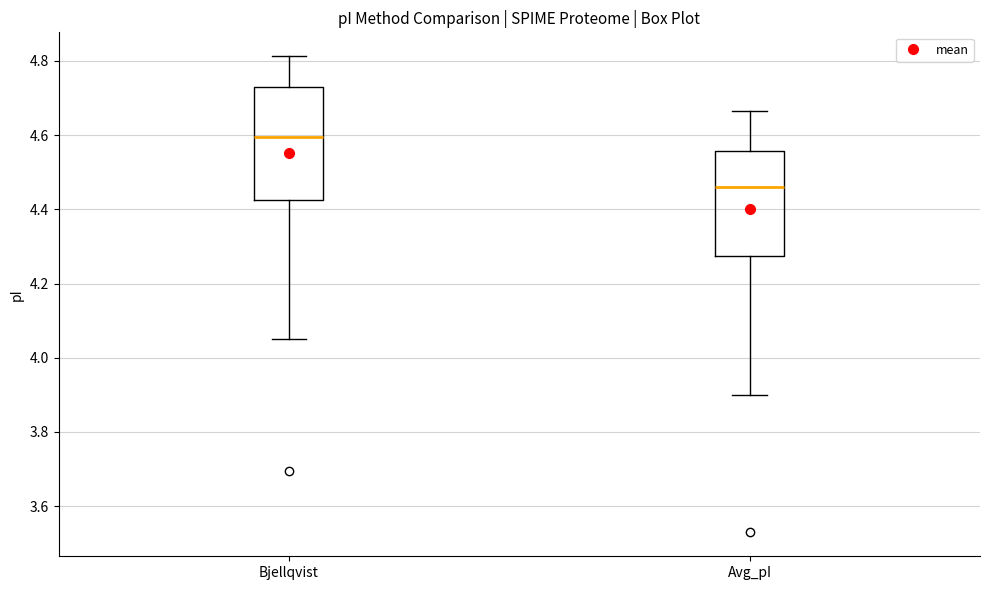

Reading left to right, read every box against the y-axis: the position of its median line, the range the box covers, and the ends of its whiskers. The values are not printed on the chart, so give them approximately, as read against the axis.

Bjellqvist: median 4.60, box 4.42 to 4.74, whiskers 4.06 to 4.82
Avg_pI: median 4.46, box 4.28 to 4.56, whiskers 3.90 to 4.66